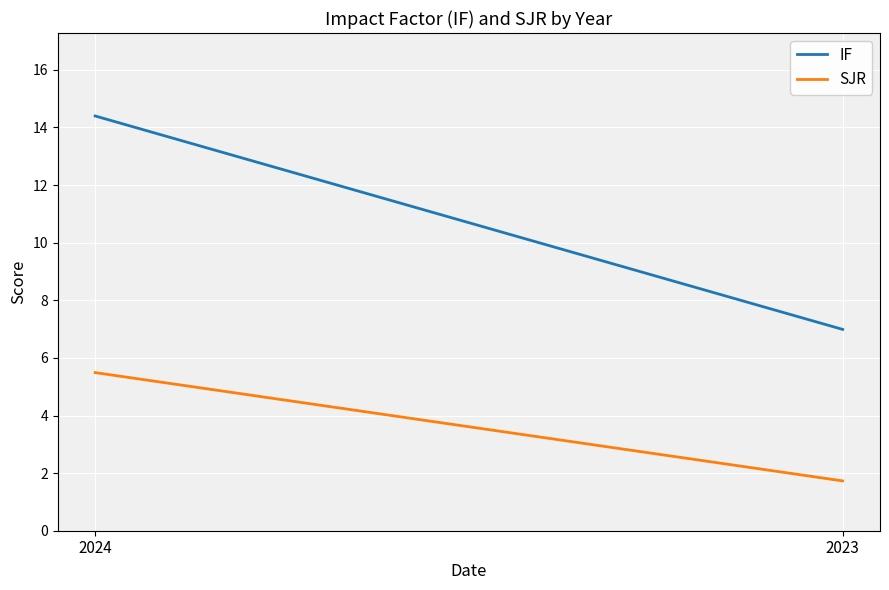

Reading left to right, what are all the values shown in this chart?

IF: 14.4	7.0
SJR: 5.5	1.7